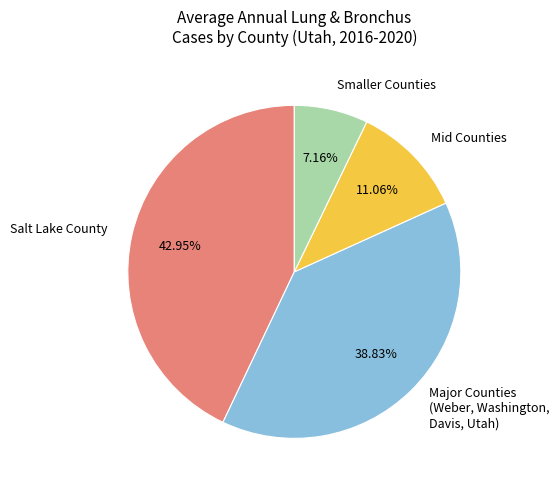

What is the smallest slice in the pie chart?

Smaller Counties